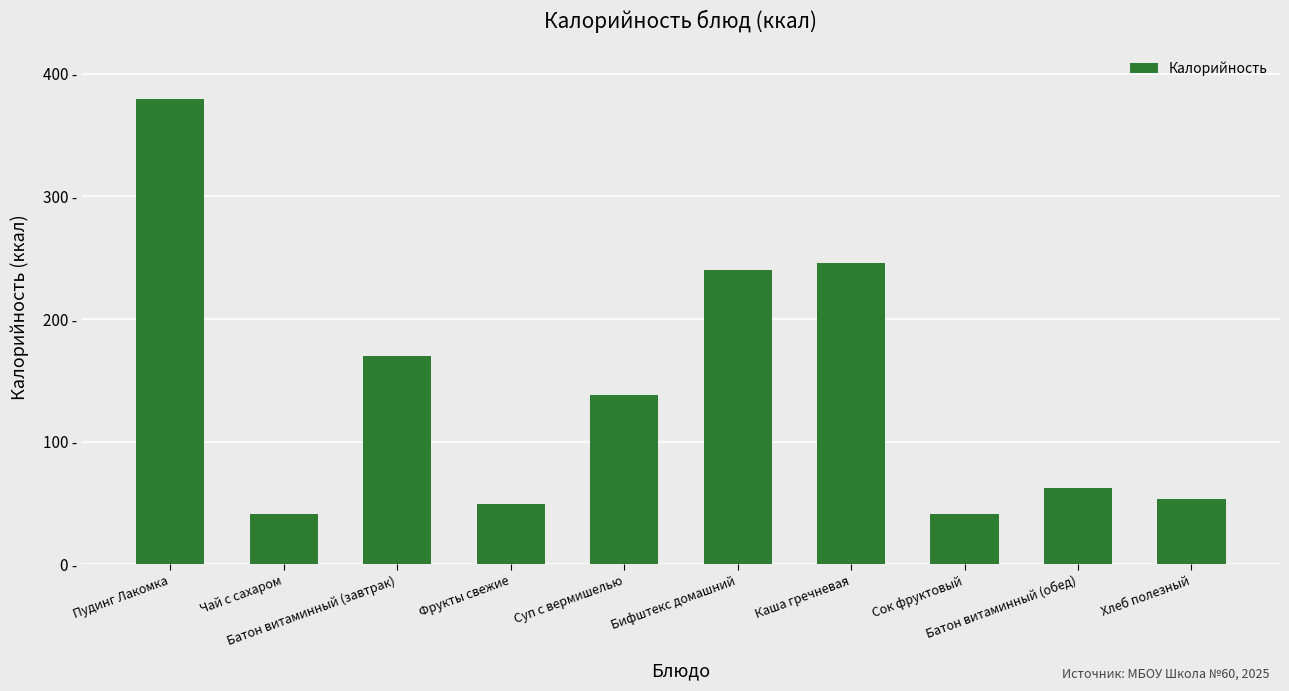

What is the average value?

142